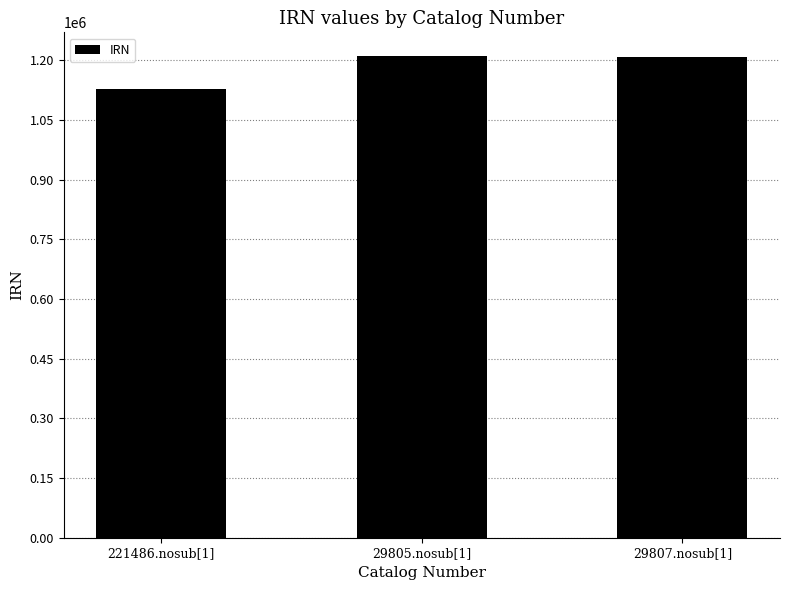

What is the sum of the values at 221486.nosub[1] and 29807.nosub[1]?

2336603